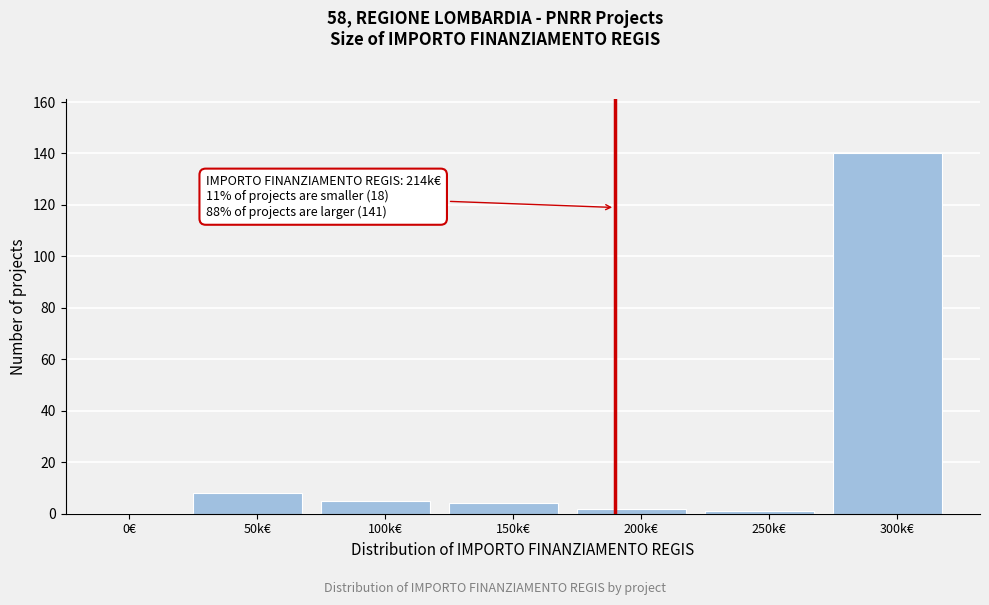

Reading left to right, transcribe all the data shown in this chart.

0€=0	50k€=8	100k€=5	150k€=4	200k€=2	250k€=1	300k€=140